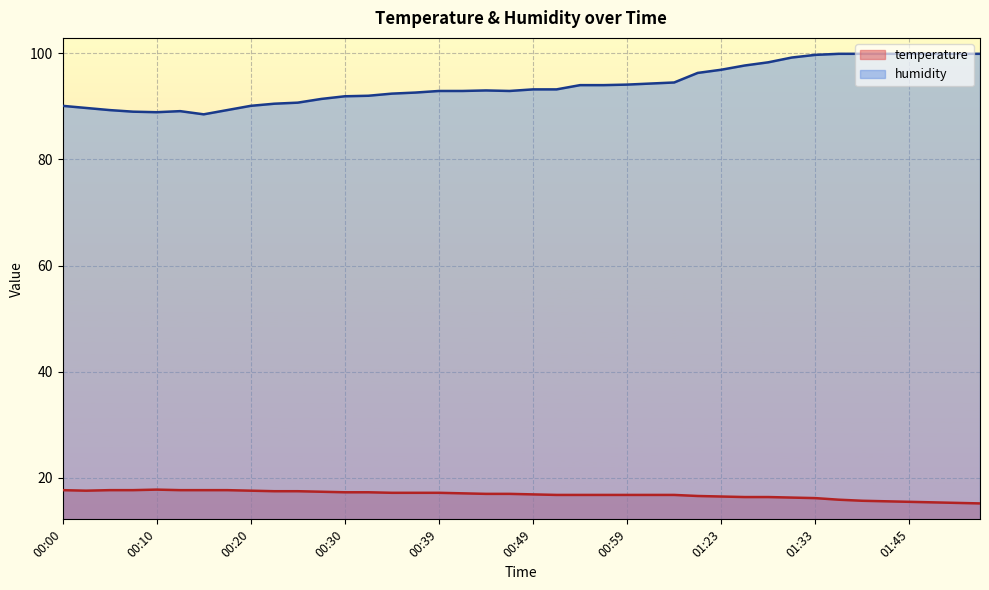

Does the chart display data point markers on the line(s)?

No